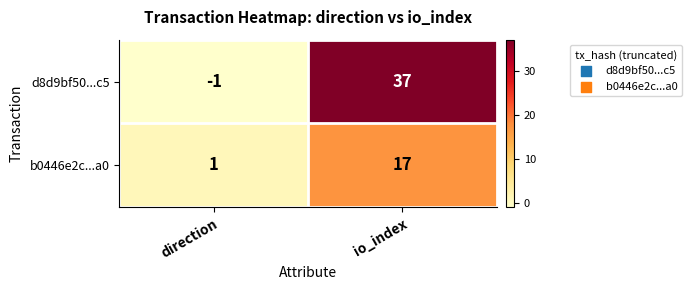

List the series in order of their peak value, lowest first.

b0446e2c...a0, d8d9bf50...c5